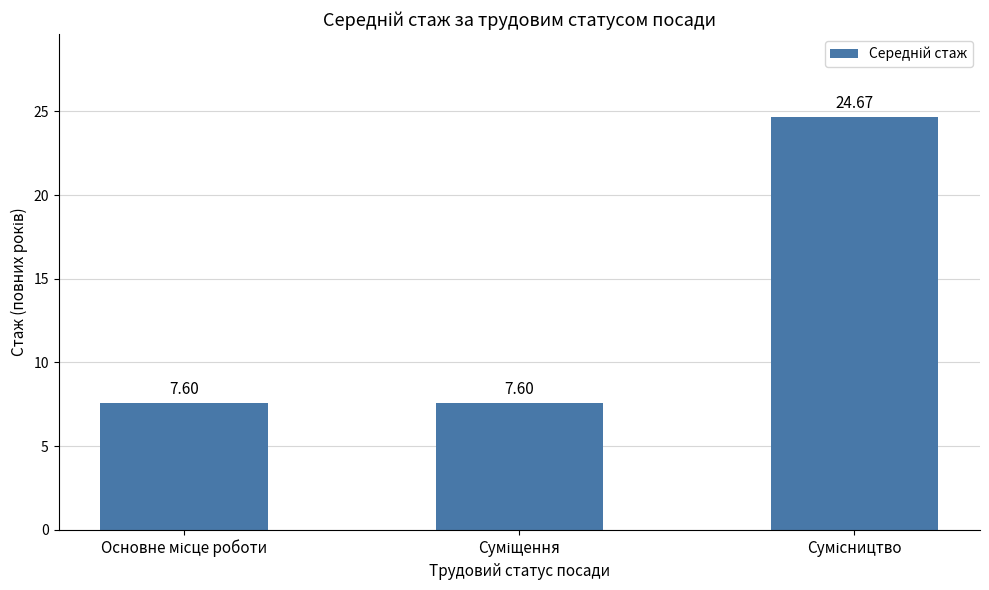

What is the sum of all values?

39.9